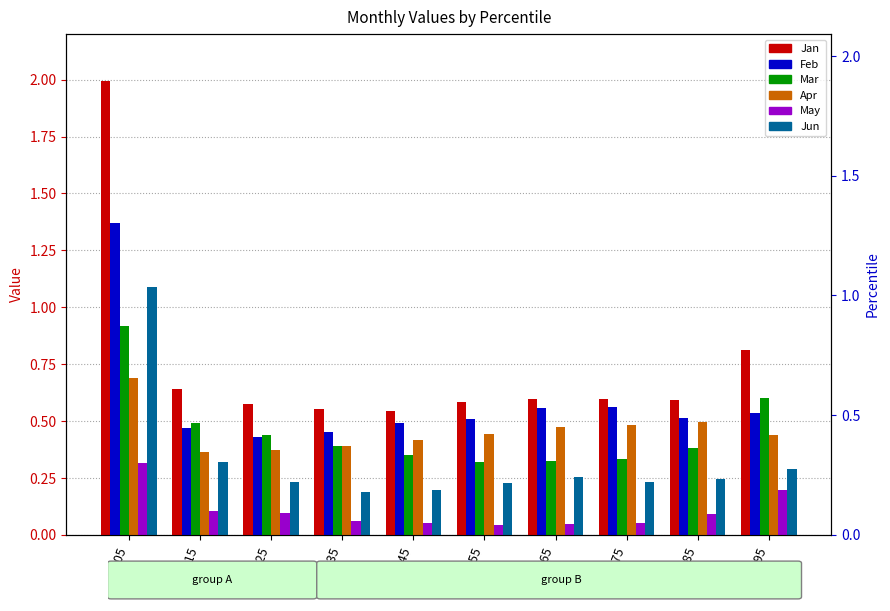

What is the value of the Jun bar at the 5th from the left?

0.2